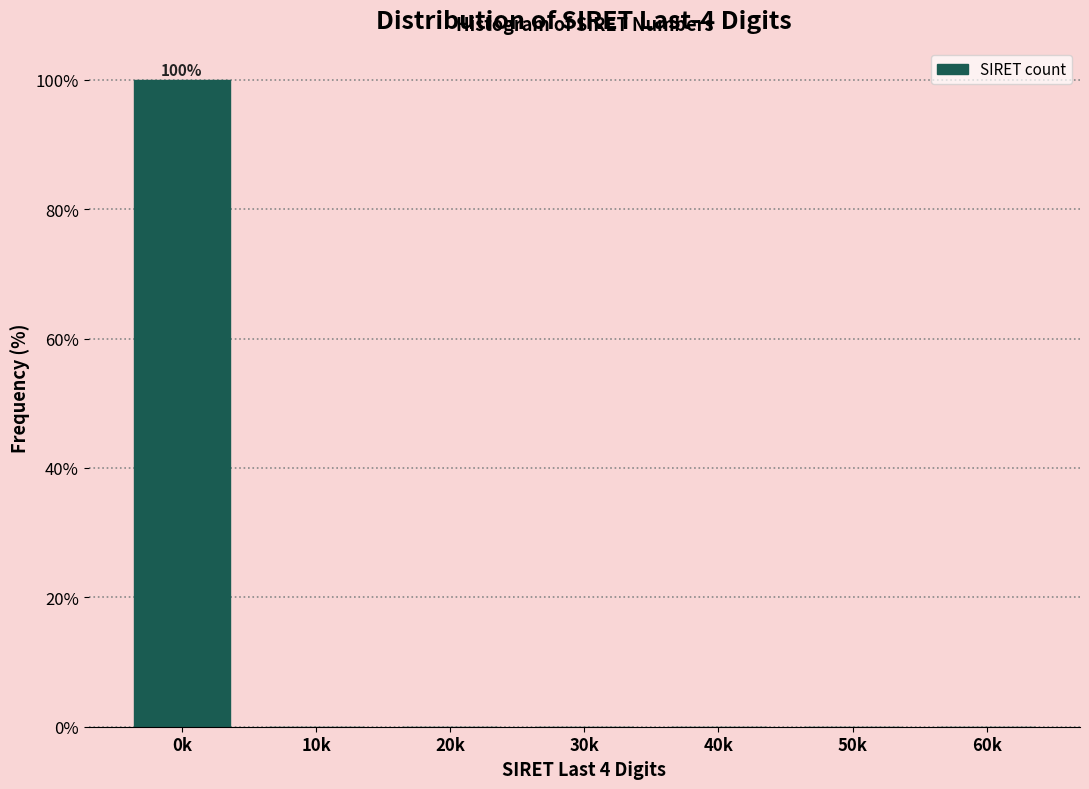

Reading left to right, transcribe all the data shown in this chart.

0k=100	10k=0	20k=0	30k=0	40k=0	50k=0	60k=0